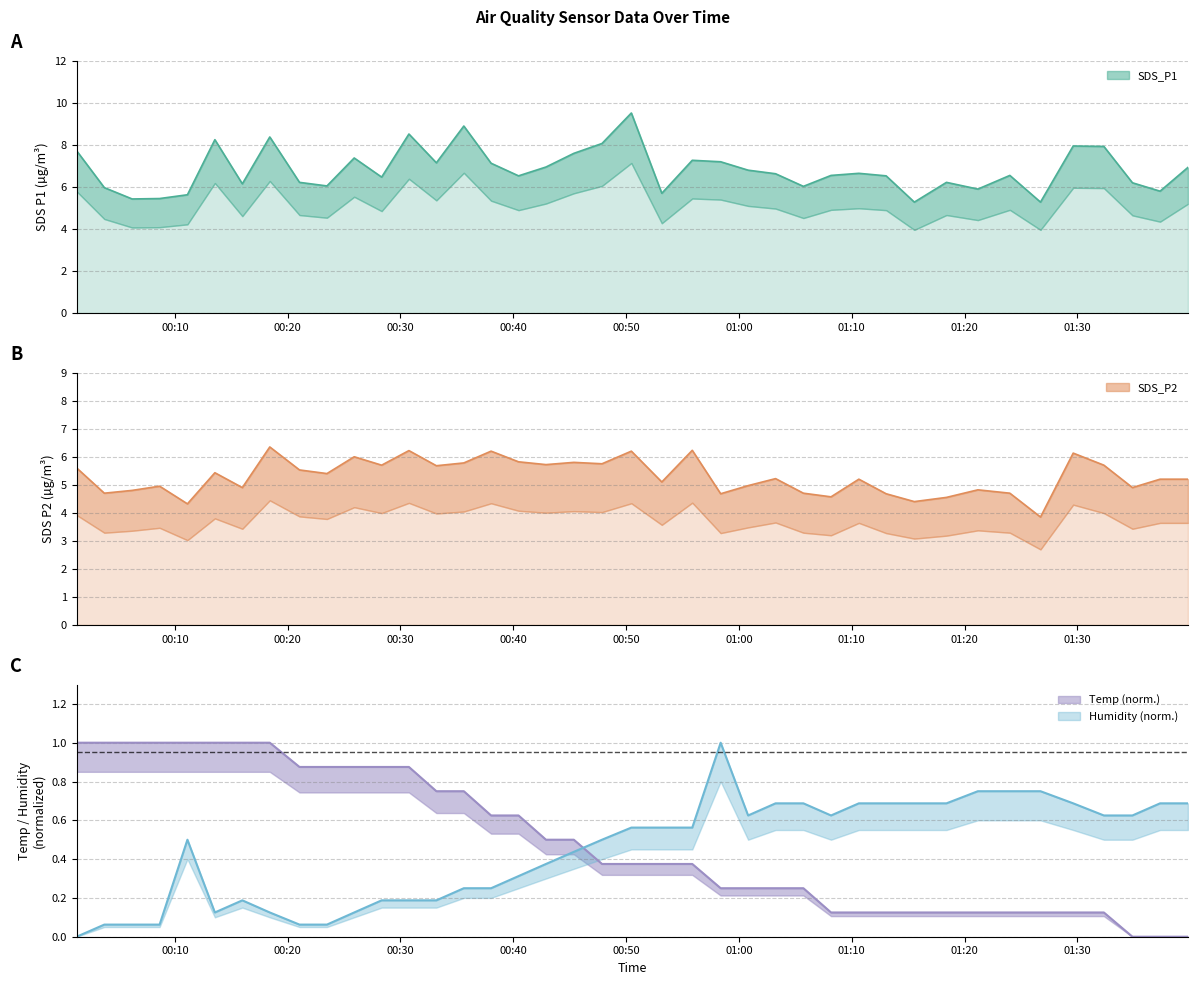

Reading right to left, transcribe all the data shown in this chart.

SDS_P1: 2022/09/28 01:39:48=6.9	2022/09/28 01:37:20=5.8	2022/09/28 01:34:53=6.2	2022/09/28 01:32:21=7.9	2022/09/28 01:29:38=8.0	2022/09/28 01:26:44=5.3	2022/09/28 01:24:01=6.5	2022/09/28 01:21:11=5.9	2022/09/28 01:18:24=6.2	2022/09/28 01:15:33=5.3	2022/09/28 01:13:03=6.5	2022/09/28 01:10:38=6.7	2022/09/28 01:08:10=6.5	2022/09/28 01:05:43=6.0	2022/09/28 01:03:15=6.6	2022/09/28 01:00:49=6.8	2022/09/28 00:58:23=7.2	2022/09/28 00:55:52=7.3	2022/09/28 00:53:10=5.7	2022/09/28 00:50:28=9.5	2022/09/28 00:47:52=8.1	2022/09/28 00:45:22=7.6	2022/09/28 00:42:54=7.0	2022/09/28 00:40:28=6.5	2022/09/28 00:38:02=7.1	2022/09/28 00:35:37=8.9	2022/09/28 00:33:11=7.2	2022/09/28 00:30:45=8.5	2022/09/28 00:28:20=6.5	2022/09/28 00:25:54=7.4	2022/09/28 00:23:29=6.0	2022/09/28 00:21:03=6.2	2022/09/28 00:18:25=8.4	2022/09/28 00:15:59=6.2	2022/09/28 00:13:33=8.2	2022/09/28 00:11:07=5.6	2022/09/28 00:08:39=5.5	2022/09/28 00:06:13=5.4	2022/09/28 00:03:45=6.0	2022/09/28 00:01:18=7.7
SDS_P2: 2022/09/28 01:39:48=5.2	2022/09/28 01:37:20=5.2	2022/09/28 01:34:53=4.9	2022/09/28 01:32:21=5.7	2022/09/28 01:29:38=6.1	2022/09/28 01:26:44=3.9	2022/09/28 01:24:01=4.7	2022/09/28 01:21:11=4.8	2022/09/28 01:18:24=4.5	2022/09/28 01:15:33=4.4	2022/09/28 01:13:03=4.7	2022/09/28 01:10:38=5.2	2022/09/28 01:08:10=4.6	2022/09/28 01:05:43=4.7	2022/09/28 01:03:15=5.2	2022/09/28 01:00:49=5.0	2022/09/28 00:58:23=4.7	2022/09/28 00:55:52=6.2	2022/09/28 00:53:10=5.1	2022/09/28 00:50:28=6.2	2022/09/28 00:47:52=5.8	2022/09/28 00:45:22=5.8	2022/09/28 00:42:54=5.7	2022/09/28 00:40:28=5.8	2022/09/28 00:38:02=6.2	2022/09/28 00:35:37=5.8	2022/09/28 00:33:11=5.7	2022/09/28 00:30:45=6.2	2022/09/28 00:28:20=5.7	2022/09/28 00:25:54=6.0	2022/09/28 00:23:29=5.4	2022/09/28 00:21:03=5.5	2022/09/28 00:18:25=6.3	2022/09/28 00:15:59=4.9	2022/09/28 00:13:33=5.4	2022/09/28 00:11:07=4.3	2022/09/28 00:08:39=5.0	2022/09/28 00:06:13=4.8	2022/09/28 00:03:45=4.7	2022/09/28 00:01:18=5.6
Temp: 2022/09/28 01:39:48=0.0	2022/09/28 01:37:20=0.0	2022/09/28 01:34:53=0.0	2022/09/28 01:32:21=0.1	2022/09/28 01:29:38=0.1	2022/09/28 01:26:44=0.1	2022/09/28 01:24:01=0.1	2022/09/28 01:21:11=0.1	2022/09/28 01:18:24=0.1	2022/09/28 01:15:33=0.1	2022/09/28 01:13:03=0.1	2022/09/28 01:10:38=0.1	2022/09/28 01:08:10=0.1	2022/09/28 01:05:43=0.3	2022/09/28 01:03:15=0.3	2022/09/28 01:00:49=0.3	2022/09/28 00:58:23=0.3	2022/09/28 00:55:52=0.4	2022/09/28 00:53:10=0.4	2022/09/28 00:50:28=0.4	2022/09/28 00:47:52=0.4	2022/09/28 00:45:22=0.5	2022/09/28 00:42:54=0.5	2022/09/28 00:40:28=0.6	2022/09/28 00:38:02=0.6	2022/09/28 00:35:37=0.8	2022/09/28 00:33:11=0.8	2022/09/28 00:30:45=0.9	2022/09/28 00:28:20=0.9	2022/09/28 00:25:54=0.9	2022/09/28 00:23:29=0.9	2022/09/28 00:21:03=0.9	2022/09/28 00:18:25=1.0	2022/09/28 00:15:59=1.0	2022/09/28 00:13:33=1.0	2022/09/28 00:11:07=1.0	2022/09/28 00:08:39=1.0	2022/09/28 00:06:13=1.0	2022/09/28 00:03:45=1.0	2022/09/28 00:01:18=1.0
Humidity: 2022/09/28 01:39:48=0.7	2022/09/28 01:37:20=0.7	2022/09/28 01:34:53=0.6	2022/09/28 01:32:21=0.6	2022/09/28 01:29:38=0.7	2022/09/28 01:26:44=0.7	2022/09/28 01:24:01=0.7	2022/09/28 01:21:11=0.7	2022/09/28 01:18:24=0.7	2022/09/28 01:15:33=0.7	2022/09/28 01:13:03=0.7	2022/09/28 01:10:38=0.7	2022/09/28 01:08:10=0.6	2022/09/28 01:05:43=0.7	2022/09/28 01:03:15=0.7	2022/09/28 01:00:49=0.6	2022/09/28 00:58:23=1.0	2022/09/28 00:55:52=0.6	2022/09/28 00:53:10=0.6	2022/09/28 00:50:28=0.6	2022/09/28 00:47:52=0.5	2022/09/28 00:45:22=0.4	2022/09/28 00:42:54=0.4	2022/09/28 00:40:28=0.3	2022/09/28 00:38:02=0.3	2022/09/28 00:35:37=0.3	2022/09/28 00:33:11=0.2	2022/09/28 00:30:45=0.2	2022/09/28 00:28:20=0.2	2022/09/28 00:25:54=0.1	2022/09/28 00:23:29=0.1	2022/09/28 00:21:03=0.1	2022/09/28 00:18:25=0.1	2022/09/28 00:15:59=0.2	2022/09/28 00:13:33=0.1	2022/09/28 00:11:07=0.5	2022/09/28 00:08:39=0.1	2022/09/28 00:06:13=0.1	2022/09/28 00:03:45=0.1	2022/09/28 00:01:18=0.0